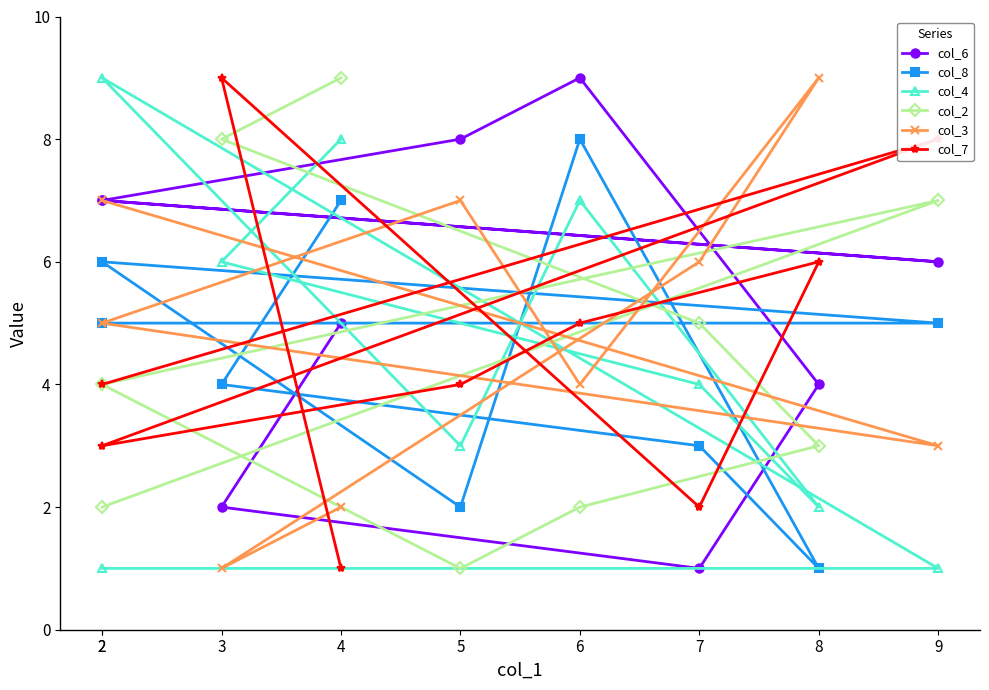

Is the value of col_8 at 7 greater than the value of col_7 at 7?

Yes